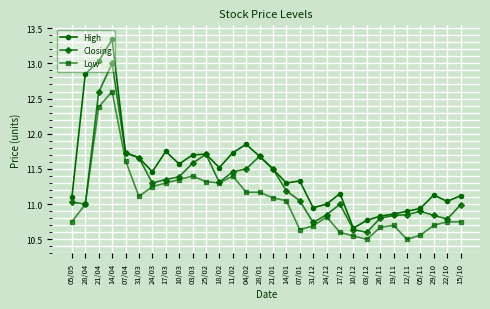

What is the value of the Low point at the 4th from the left?

12.6